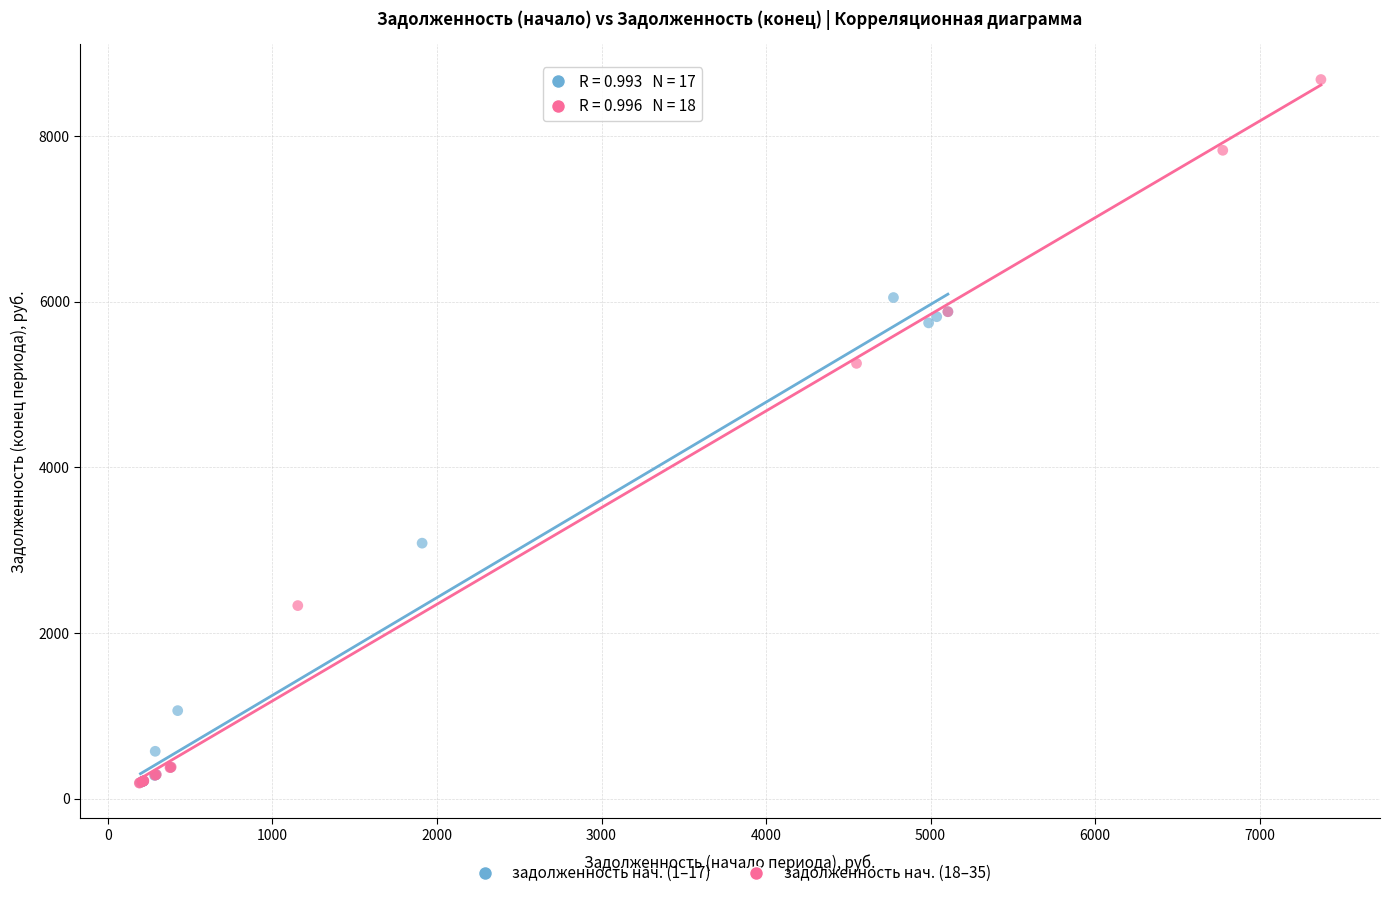

What are all the series names shown in the legend?

задолженность нач. (1–17), задолженность нач. (18–35)